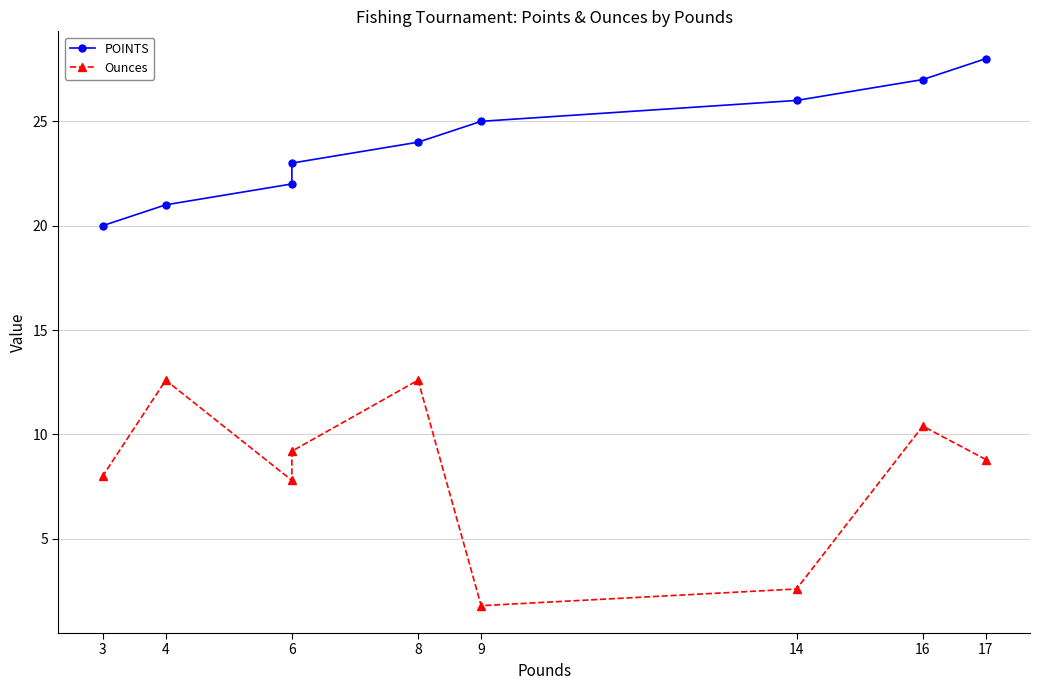

Rank the series at 3 from lowest to highest value.

Ounces, POINTS